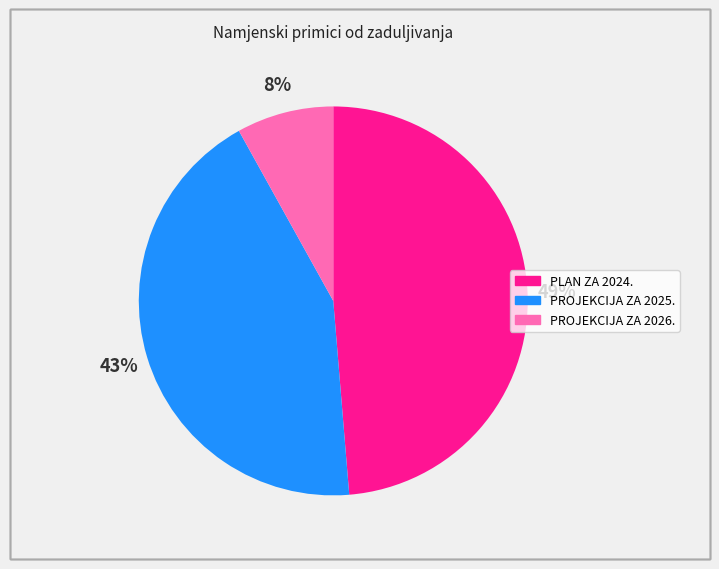

Does PROJEKCIJA ZA 2026. account for over 50% of the chart?

No